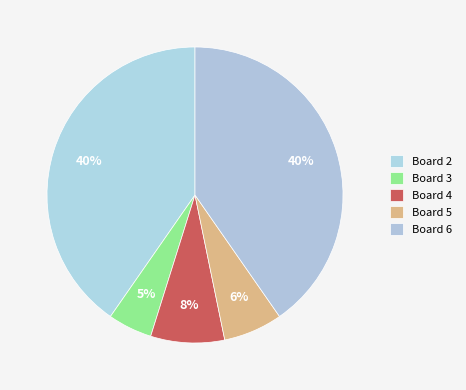

The Board 4 slice represents 22% of the pie. True or false?

False